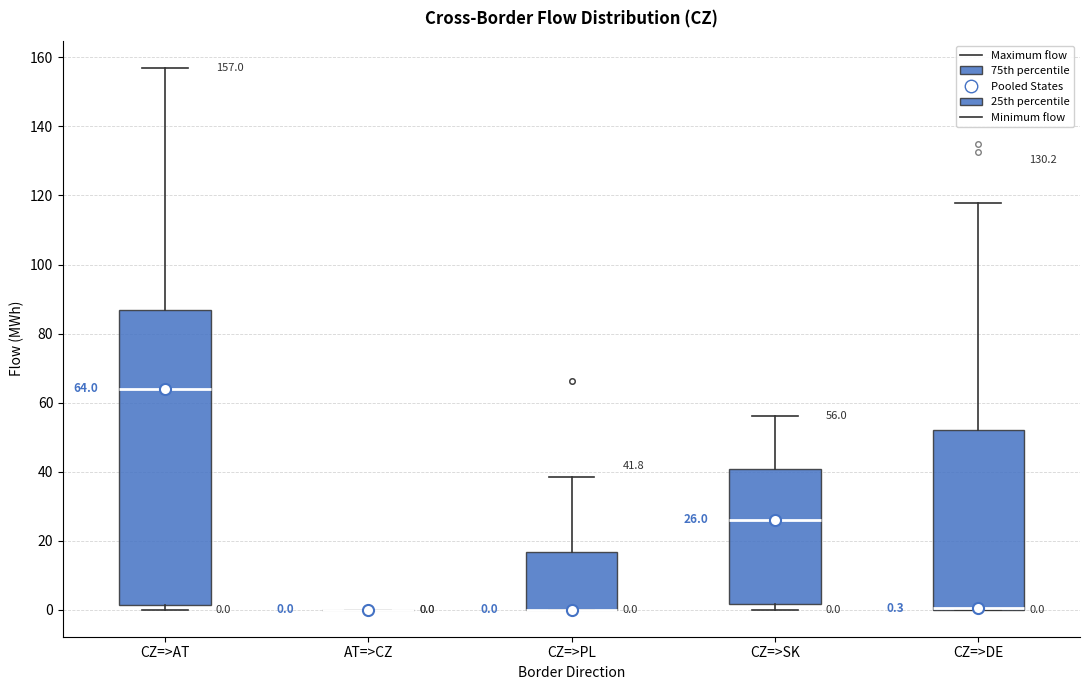

Comparing the boxes themselves (not the whiskers), which one is the tallest?

CZ=>AT